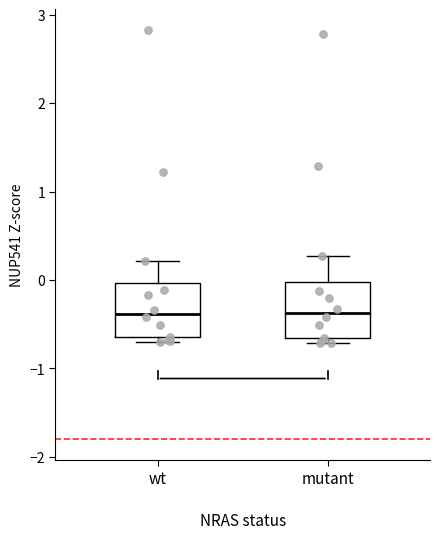

Reading left to right, read every box against the y-axis: the position of its median line, the range the box covers, and the ends of its whiskers. The values are not printed on the chart, so give them approximately, as read against the axis.

wt: median -0.4, box -0.6 to 0.0, whiskers -0.7 to 0.2
mutant: median -0.4, box -0.7 to 0.0, whiskers -0.7 (just below the box's lower edge) to 0.3